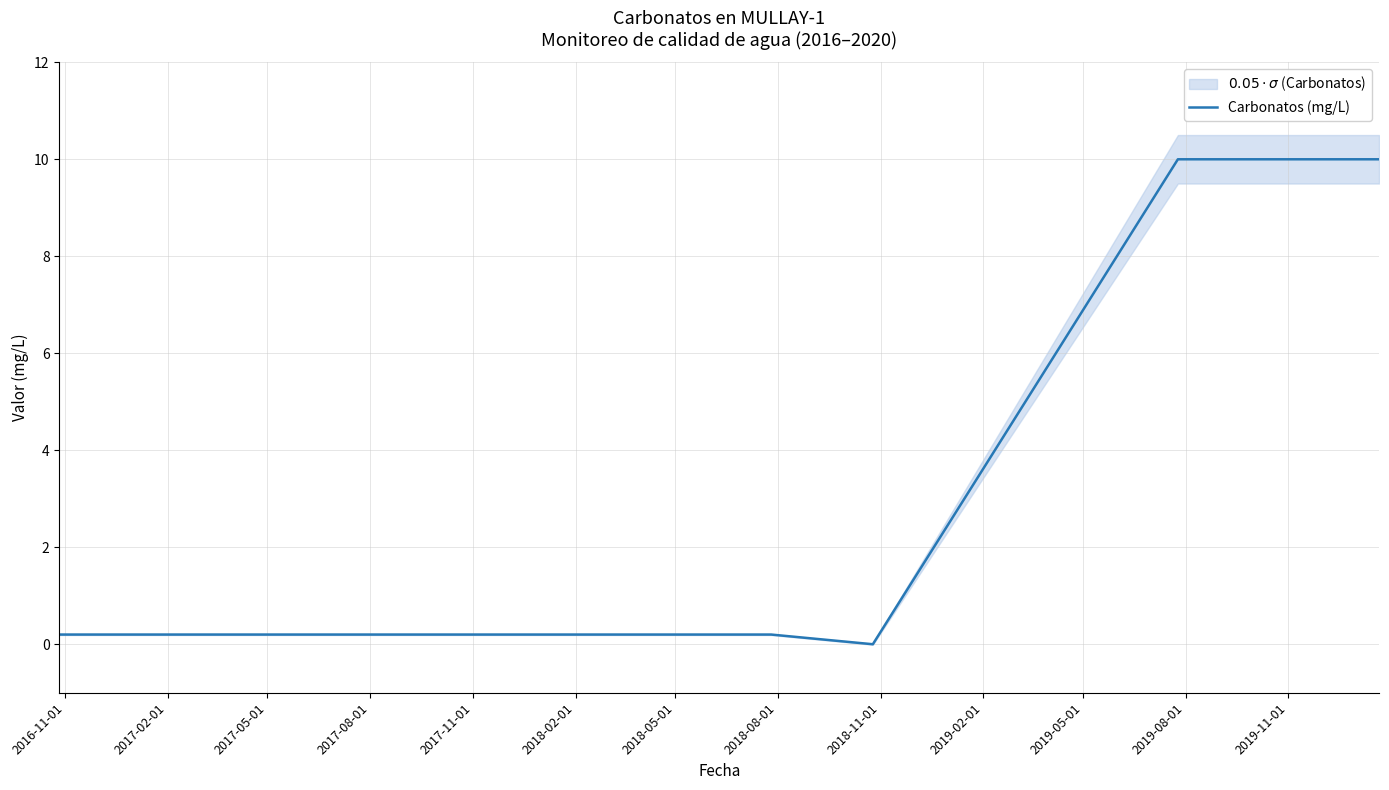

Rank the categories by value from lowest to highest.

2018-11-01, 2016-11-01, 2017-02-01, 2017-05-01, 2017-08-01, 2017-11-01, 2018-02-01, 2018-05-01, 2018-08-01, 2019-02-01, 2019-05-01, 2019-08-01